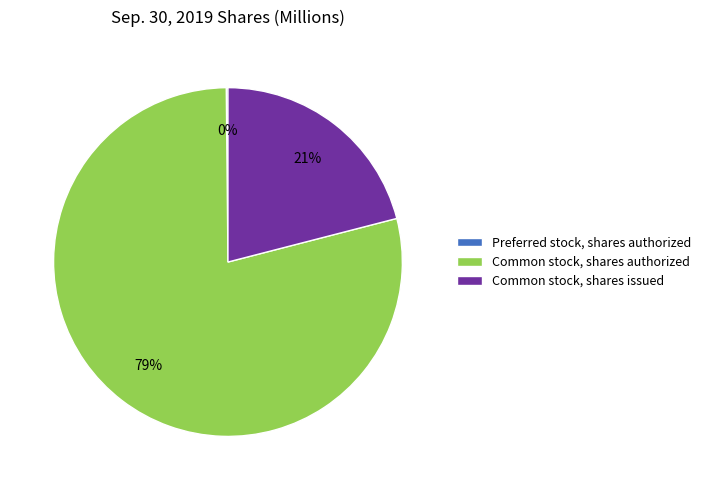

True or false: Common stock, shares authorized accounts for 79% of the total.

True